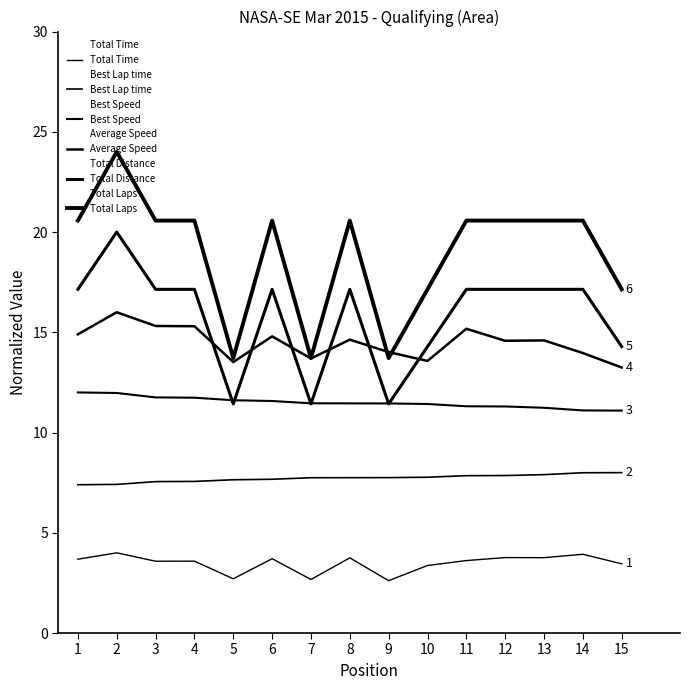

Which series changed the most between 11 and 15?

Total Laps